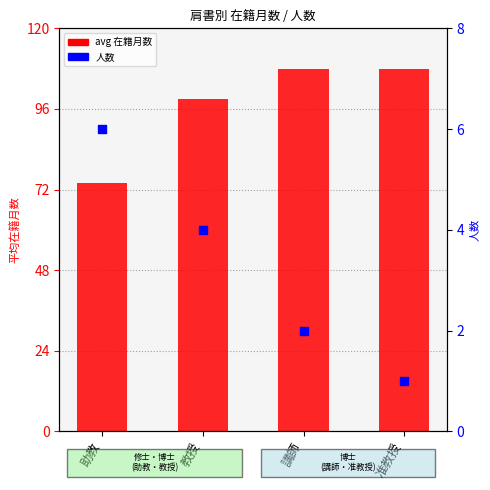

Is the value of 人数 at 教授 greater than the value of avg 在籍月数 at 講師?

No